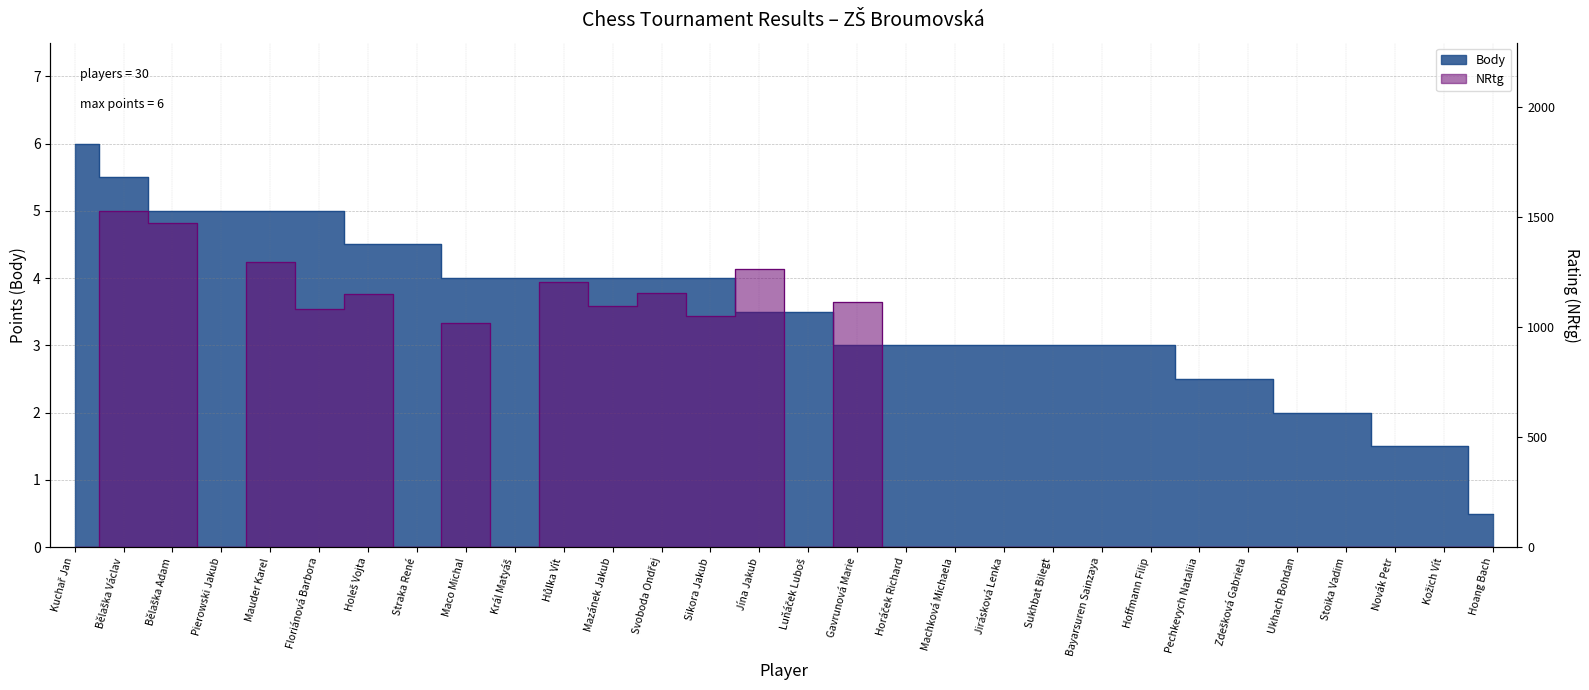

At how many categories does at least one series exceed 374?

12